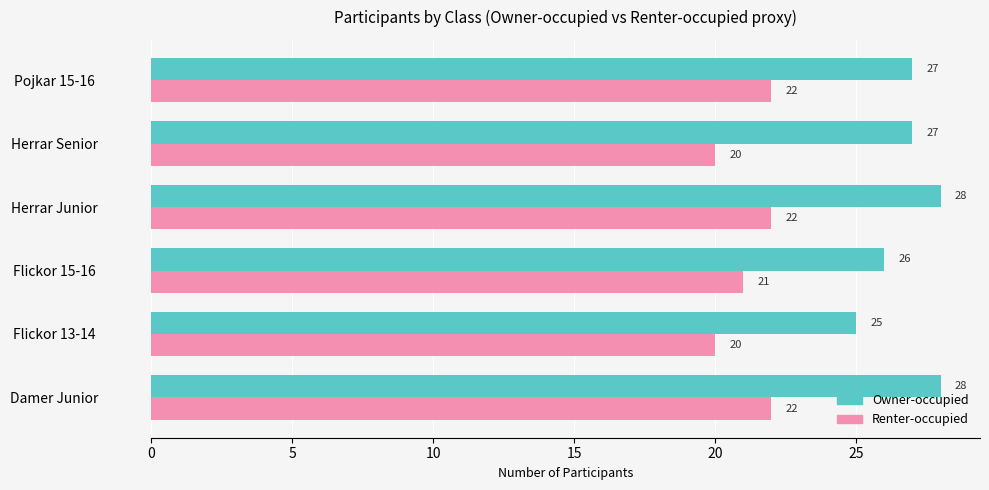

Rank the series by their maximum value, from highest to lowest.

Owner-occupied, Renter-occupied